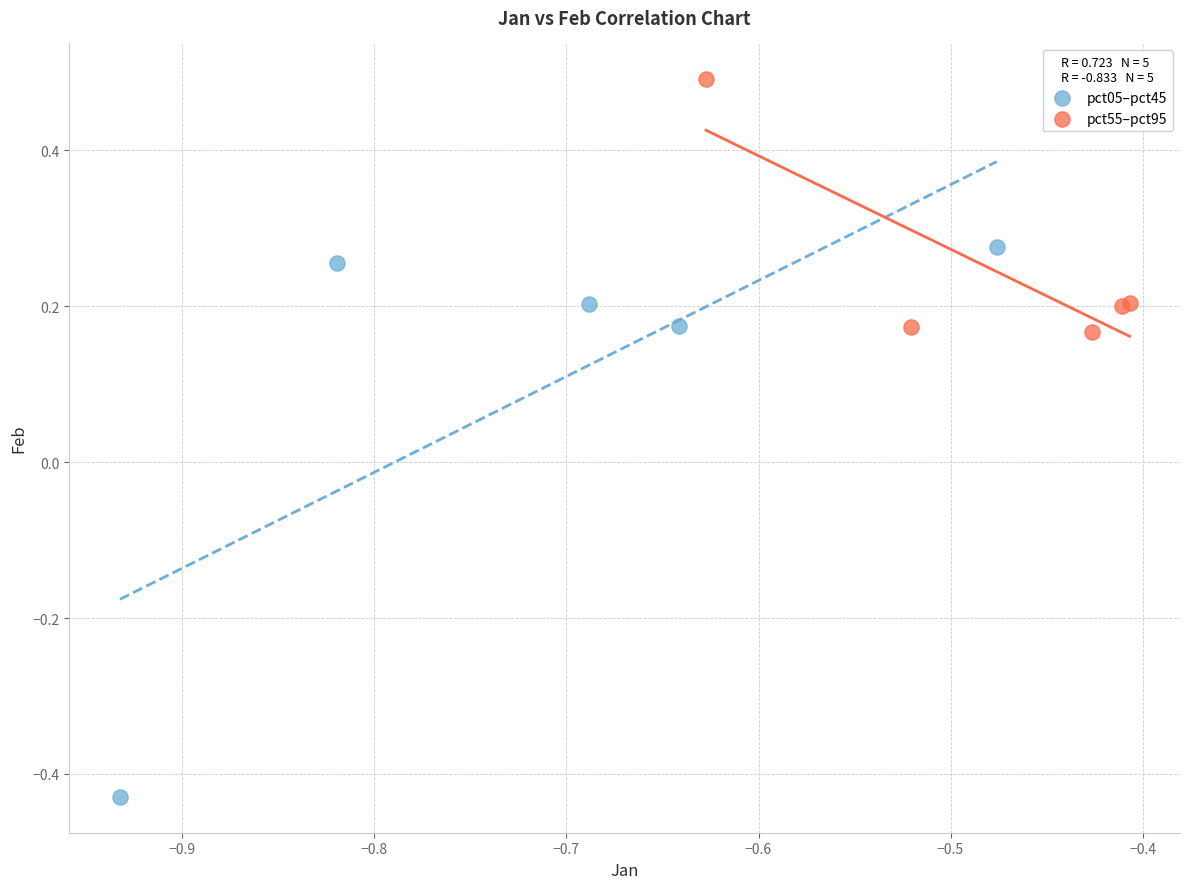

Which series contains the lowest Y value?

pct05–pct45